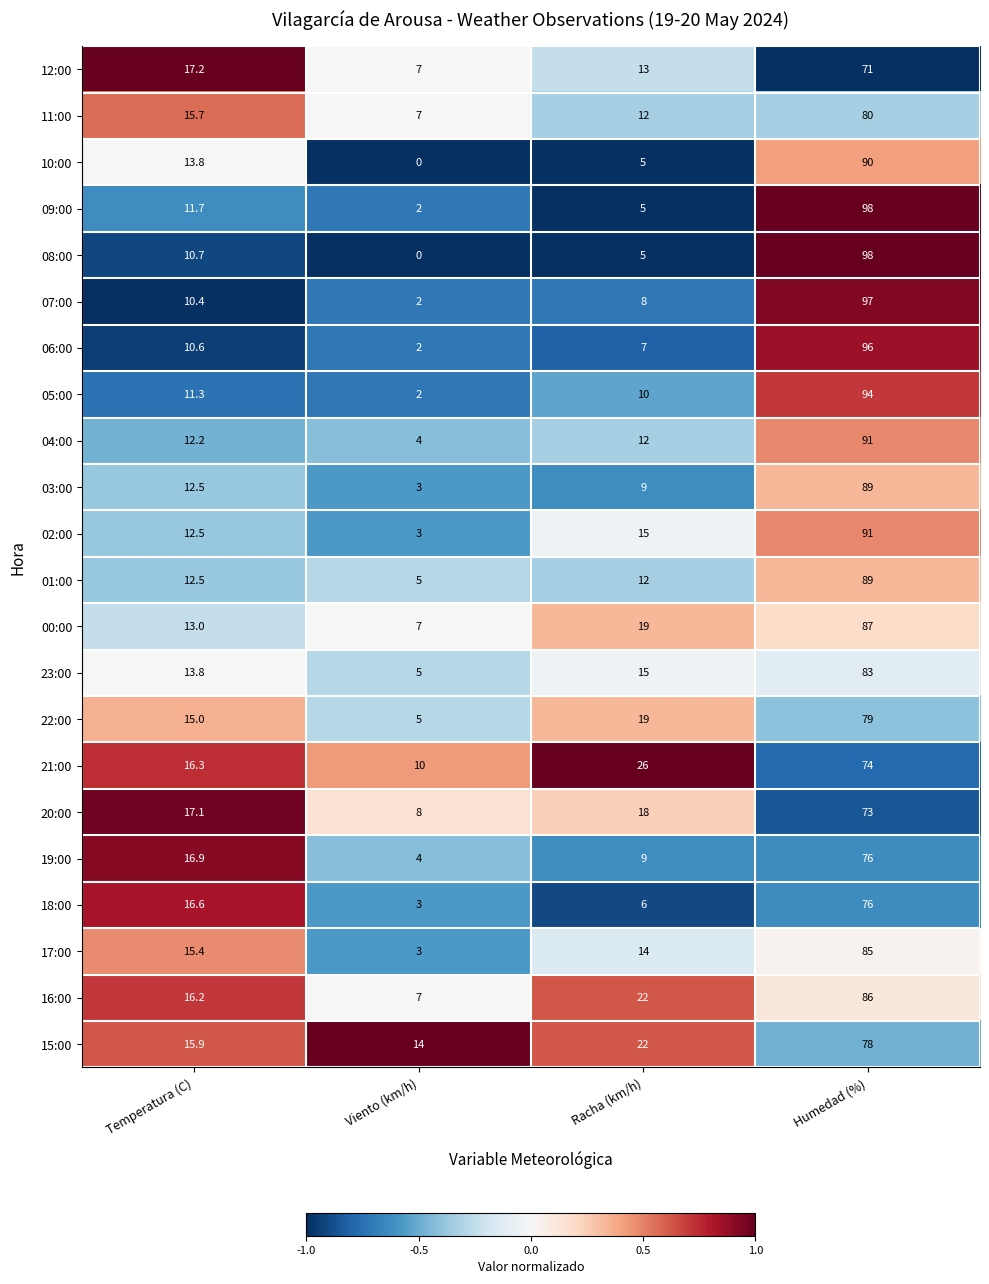

Which series has the largest range (max minus min)?

08:00